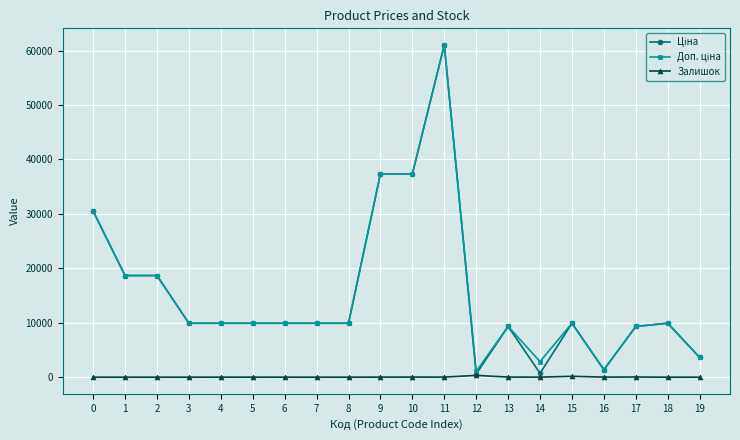

What is the spread (max minus min) of values at 7?

9908.5